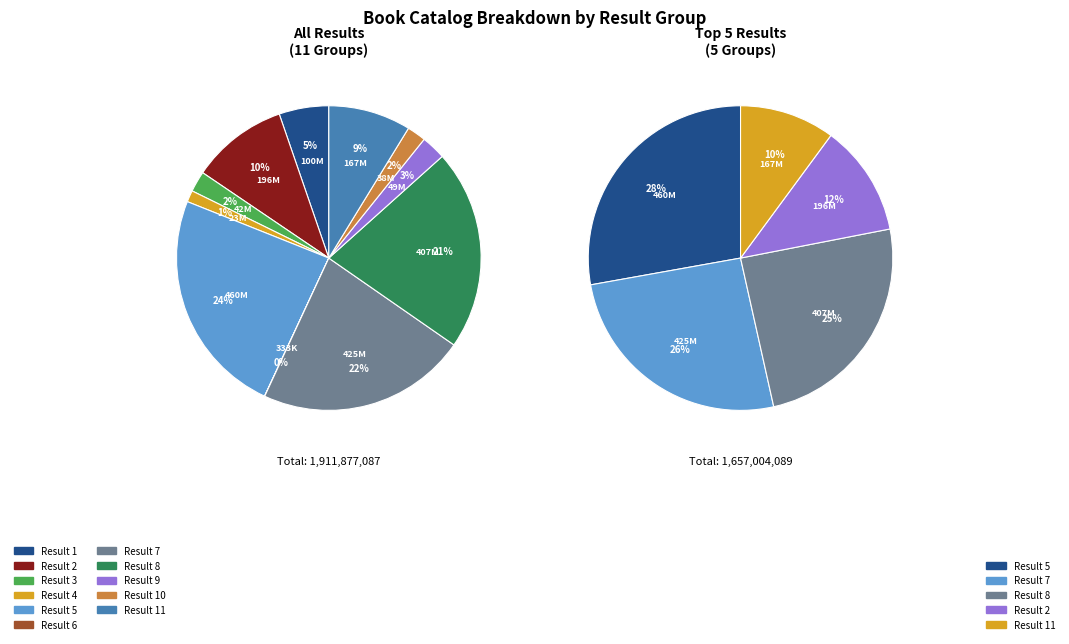

To the nearest percent, what portion does 3 represent?

2%